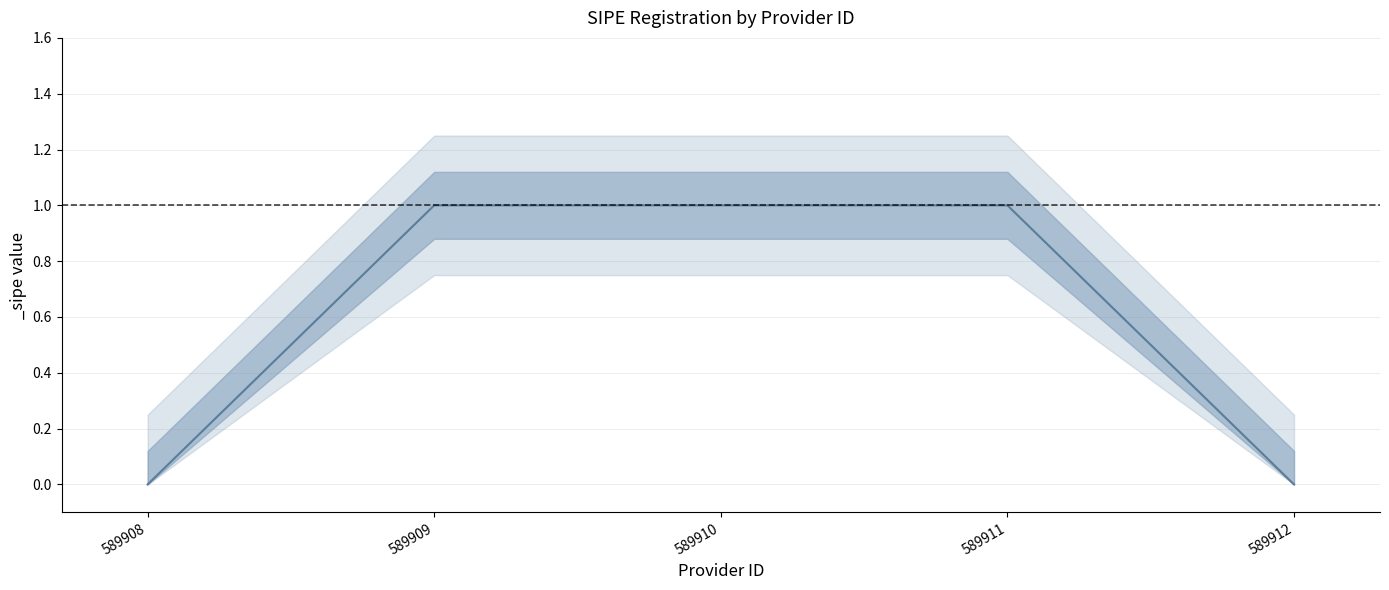

True or false: the data shows 0 at 589908.

True